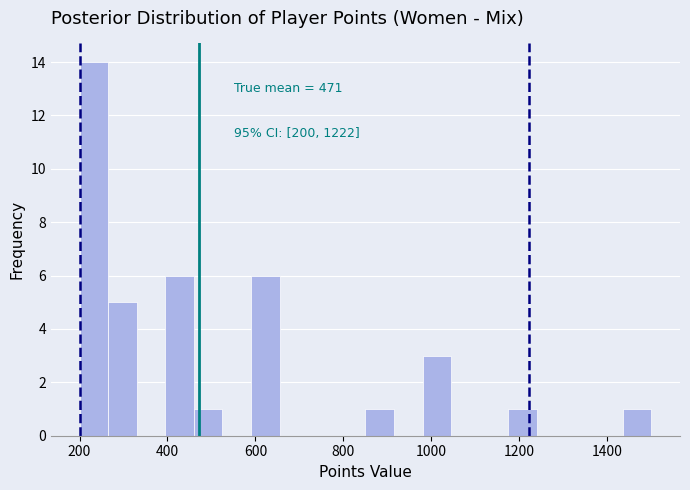

Read against the x-axis, roughly where is the centre of the tallest bar?

240